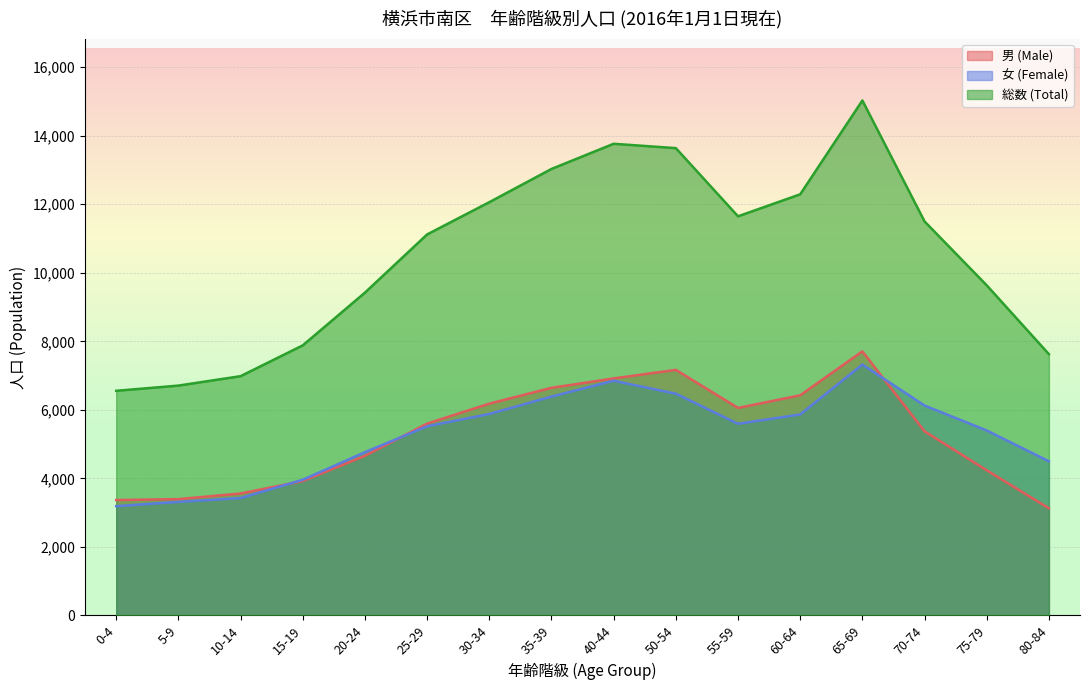

At which category does 男 (Male) reach its first local valley?

55-59